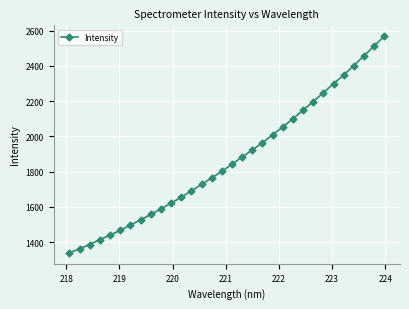

True or false: the data has more than 2 interior local peaks.

False